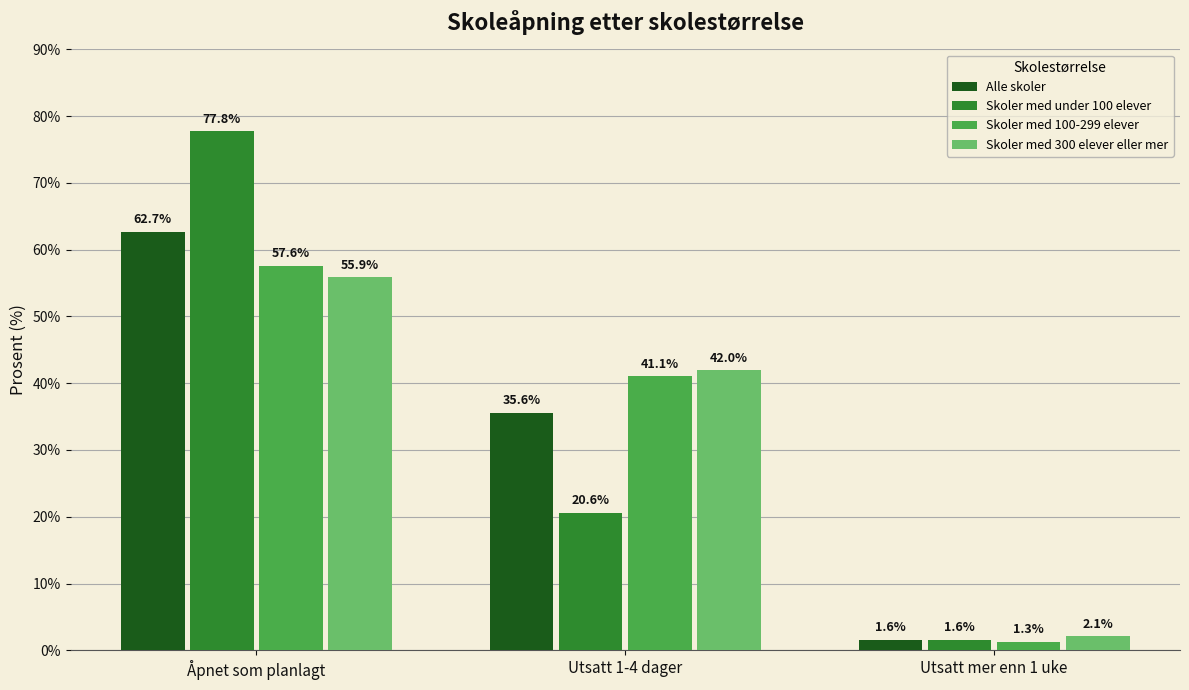

What is the sum of the Skoler med under 100 elever values at Utsatt 1-4 dager and Åpnet som planlagt?

98.4